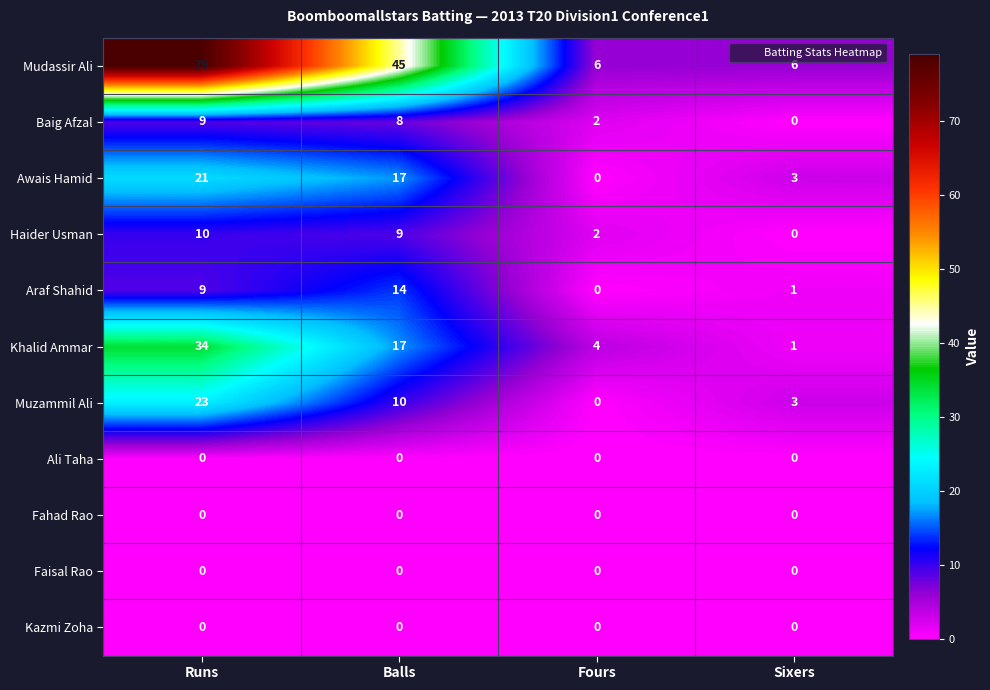

The value of Mudassir Ali at Fours is 10. True or false?

False